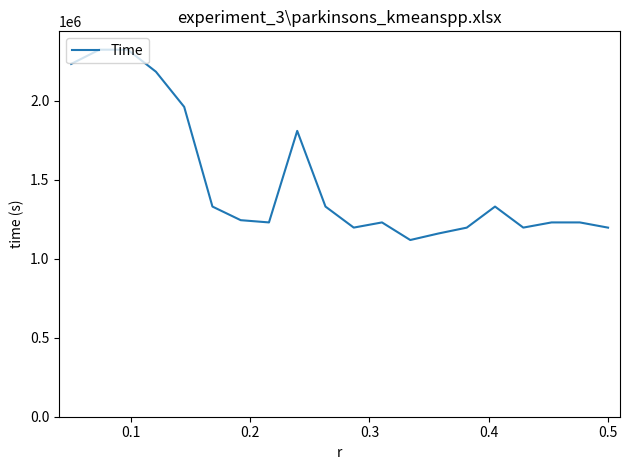

How many lines are shown in the chart?

1